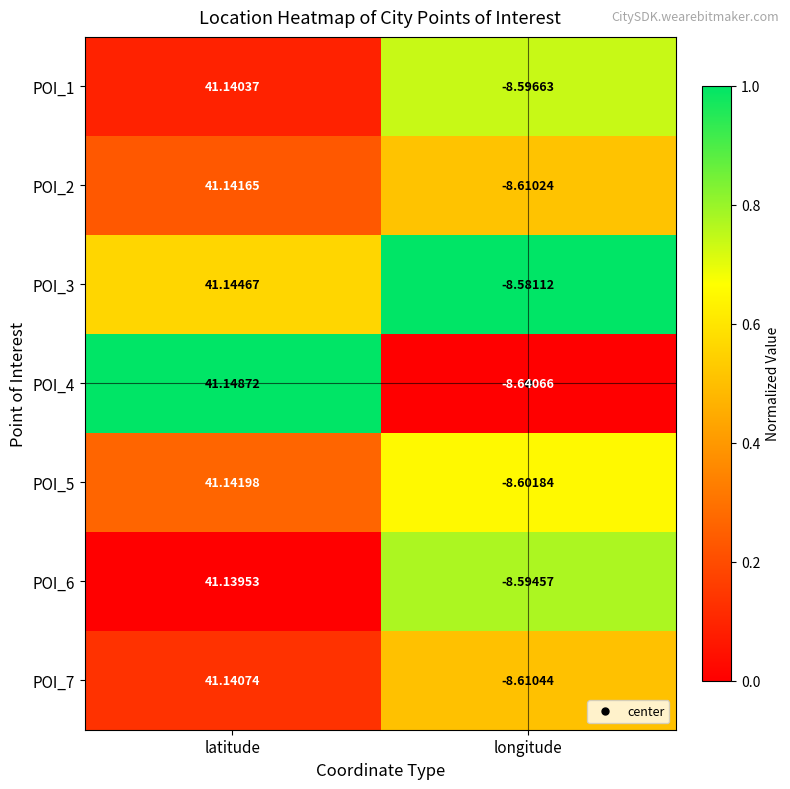

At which category does the chart reach its minimum across all series?

longitude